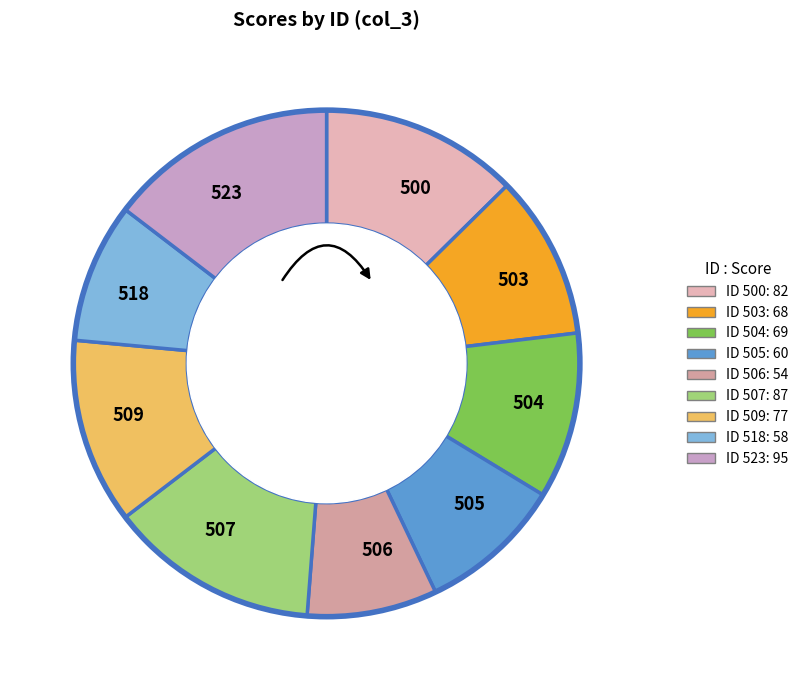

What is the change in value from 503 to 507?

+19